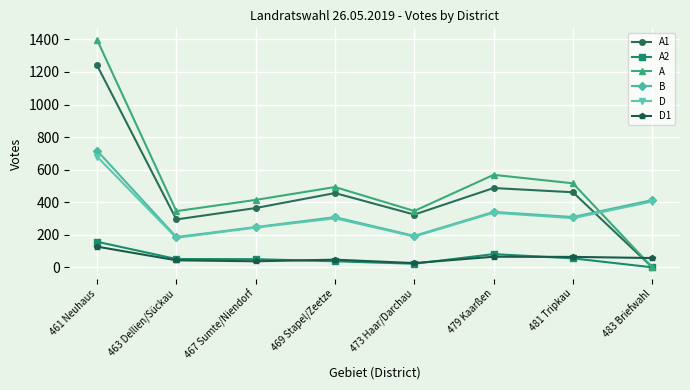

Which series has the largest total across all categories?

A